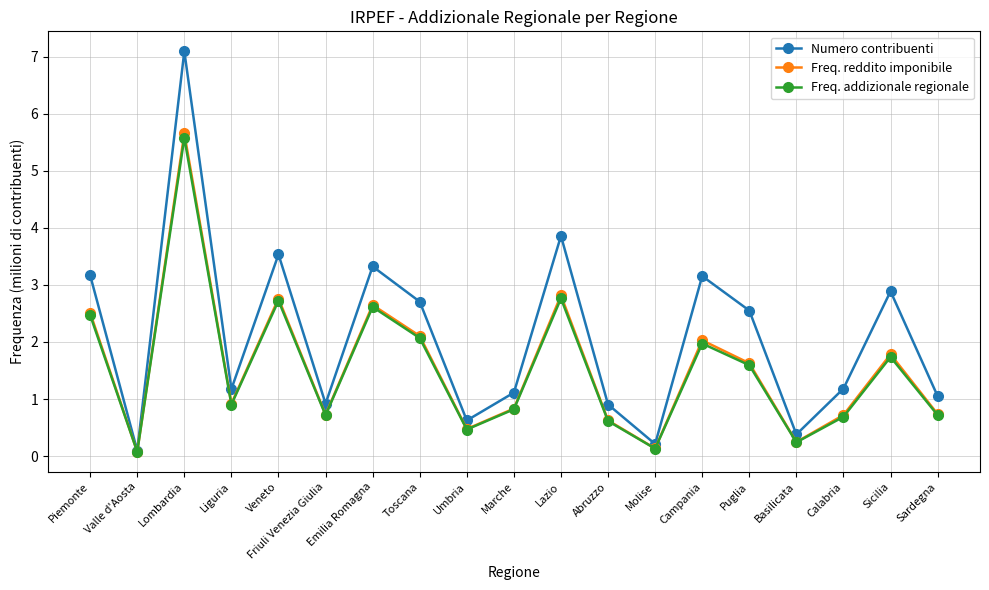

What is the difference between the maximum and minimum values in the Numero contribuenti series?

7.0